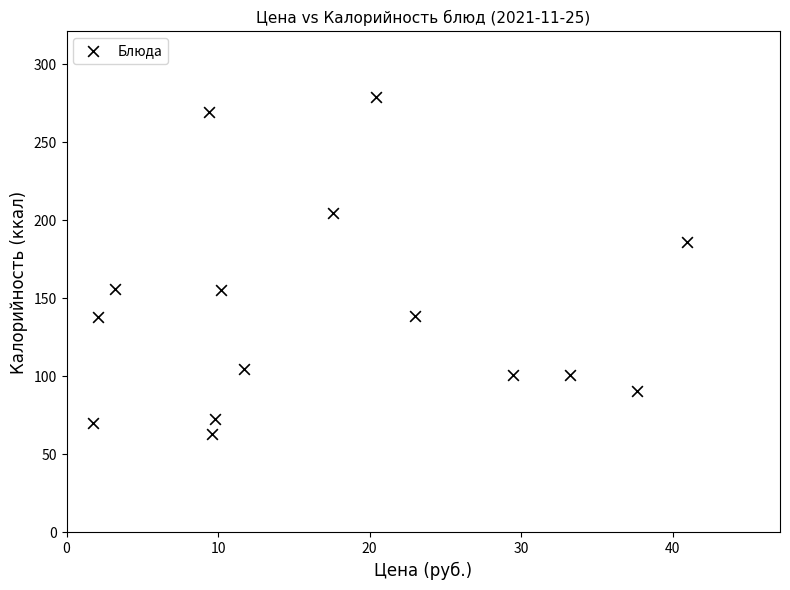

What is the range of Y values (max minus min)?

216.0